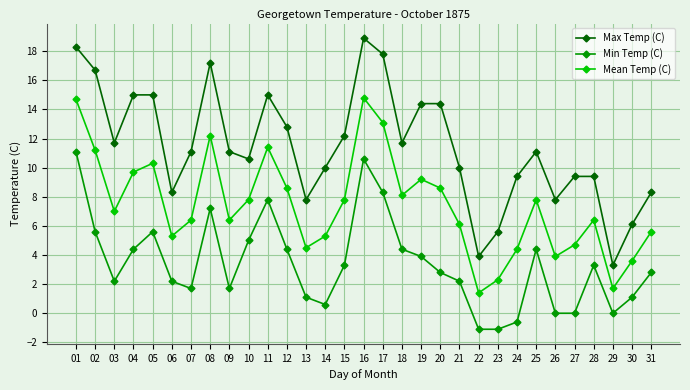

At which label does Max Temp (C) reach its peak?

16